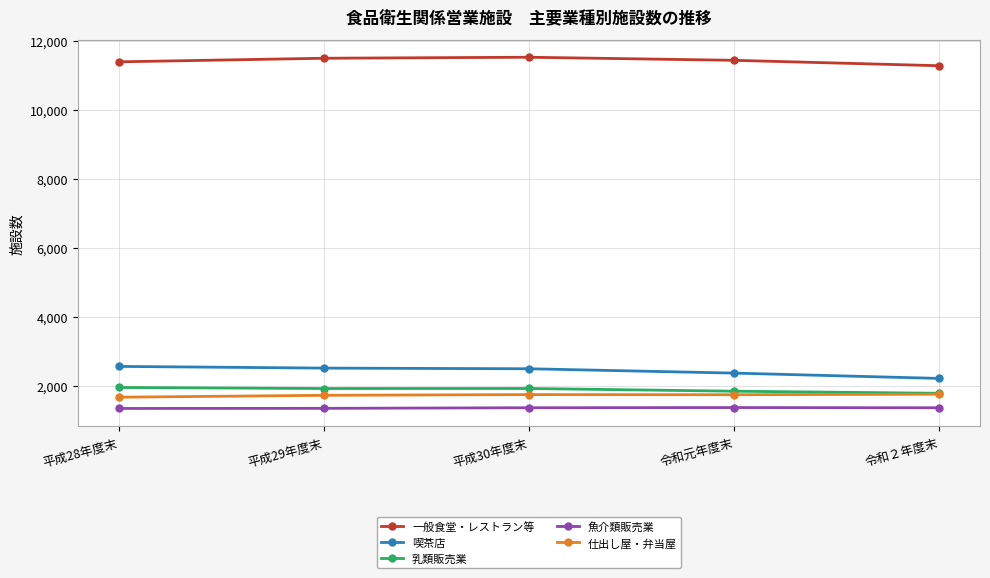

Rank the series by their maximum value, from lowest to highest.

魚介類販売業, 仕出し屋・弁当屋, 乳類販売業, 喫茶店, 一般食堂・レストラン等